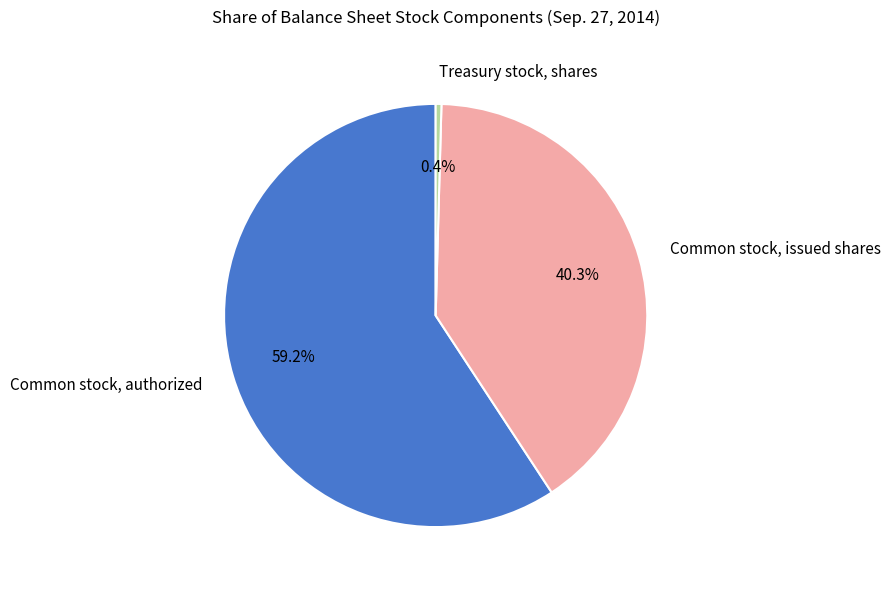

Approximately how many times larger is the value at Common stock, issued shares compared to Common stock, authorized?

0.7